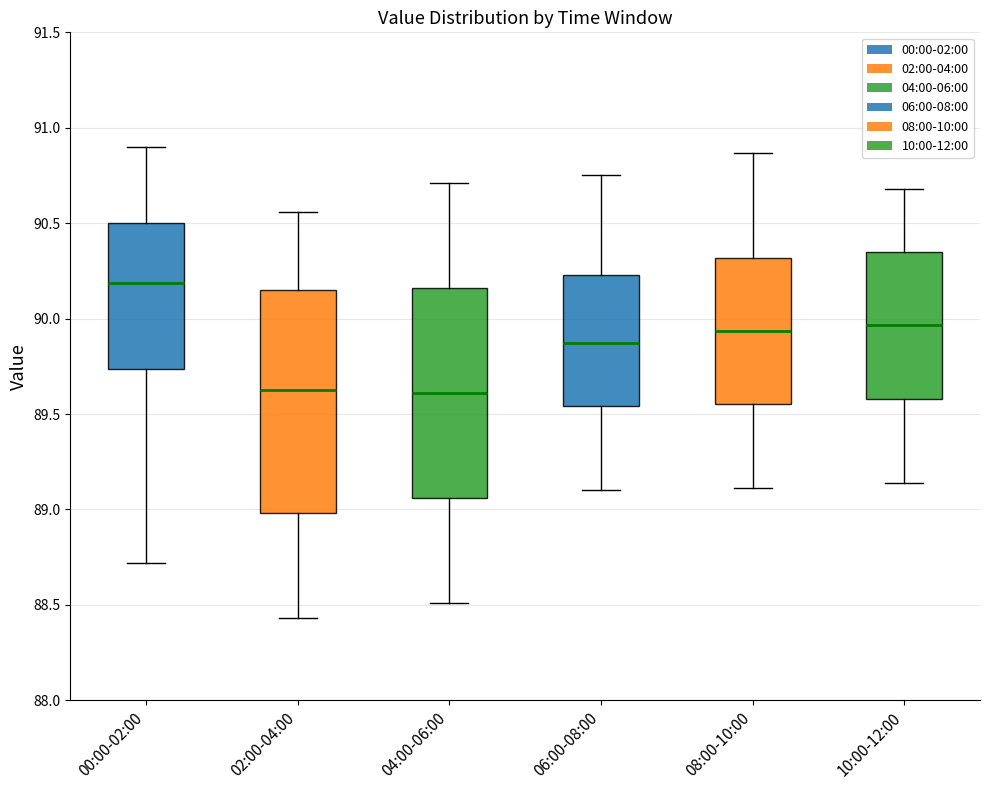

Reading left to right, transcribe this box plot: for each box, give where its median line is, the range the box spans, and where its two whiskers end, as read against the y-axis. The values are not printed on the chart, so give them approximately, as read against the axis.

00:00-02:00: median 90.20, box 89.75 to 90.50, whiskers 88.70 to 90.90
02:00-04:00: median 89.65, box 89.00 to 90.15, whiskers 88.45 to 90.55
04:00-06:00: median 89.60, box 89.05 to 90.15, whiskers 88.50 to 90.70
06:00-08:00: median 89.85, box 89.55 to 90.25, whiskers 89.10 to 90.75
08:00-10:00: median 89.95, box 89.55 to 90.30, whiskers 89.10 to 90.85
10:00-12:00: median 89.95, box 89.60 to 90.35, whiskers 89.15 to 90.70